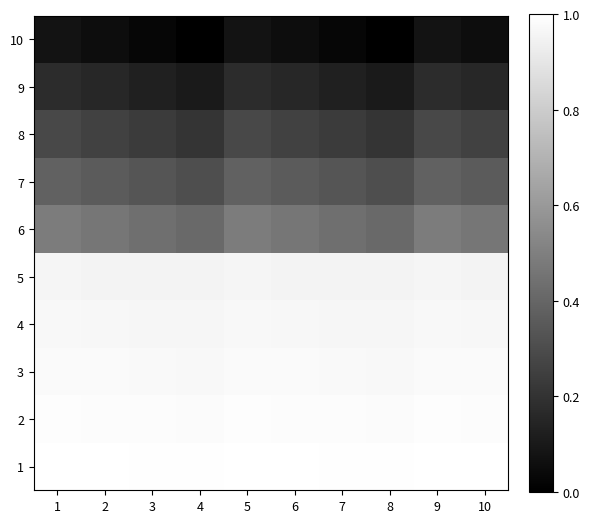

At how many categories does at least one series exceed 0?

10